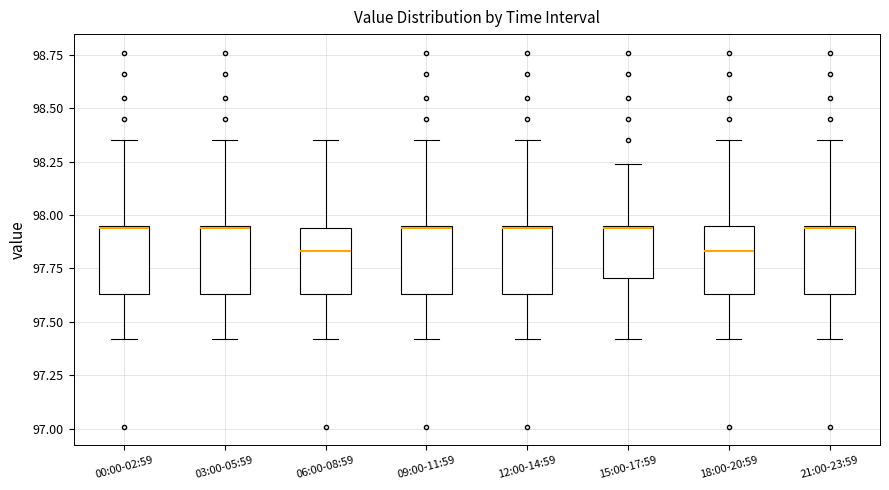

Reading left to right, transcribe this box plot: for each box, give where its median line is, the range the box spans, and where its two whiskers end, as read against the y-axis. The values are not printed on the chart, so give them approximately, as read against the axis.

00:00-02:59: median 97.95, box 97.65 to 97.95, whiskers 97.40 to 98.35
03:00-05:59: median 97.95, box 97.65 to 97.95, whiskers 97.40 to 98.35
06:00-08:59: median 97.85, box 97.65 to 97.95, whiskers 97.40 to 98.35
09:00-11:59: median 97.95, box 97.65 to 97.95, whiskers 97.40 to 98.35
12:00-14:59: median 97.95, box 97.65 to 97.95, whiskers 97.40 to 98.35
15:00-17:59: median 97.95, box 97.70 to 97.95, whiskers 97.40 to 98.25
18:00-20:59: median 97.85, box 97.65 to 97.95, whiskers 97.40 to 98.35
21:00-23:59: median 97.95, box 97.65 to 97.95, whiskers 97.40 to 98.35